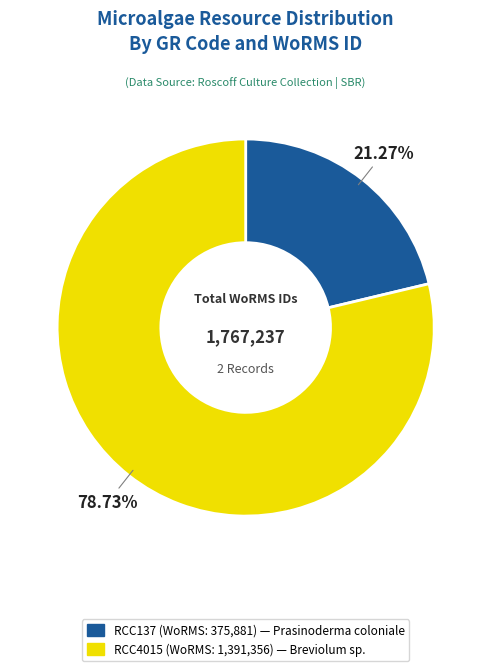

Approximately how many times larger is the value at RCC137 compared to RCC4015?

0.3